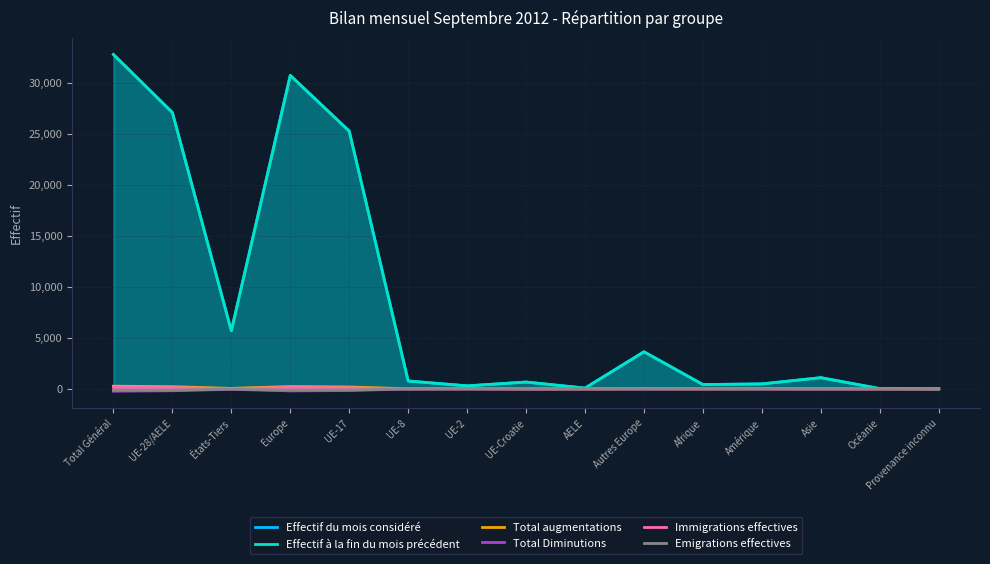

At which label does Effectif du mois considéré reach its minimum?

Provenance inconnu